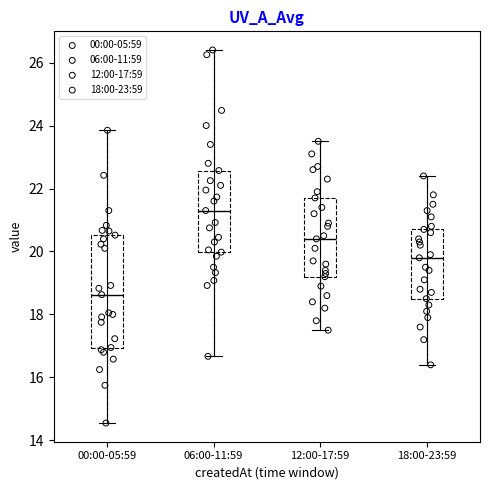

Which box's median line is the lowest?

00:00-05:59